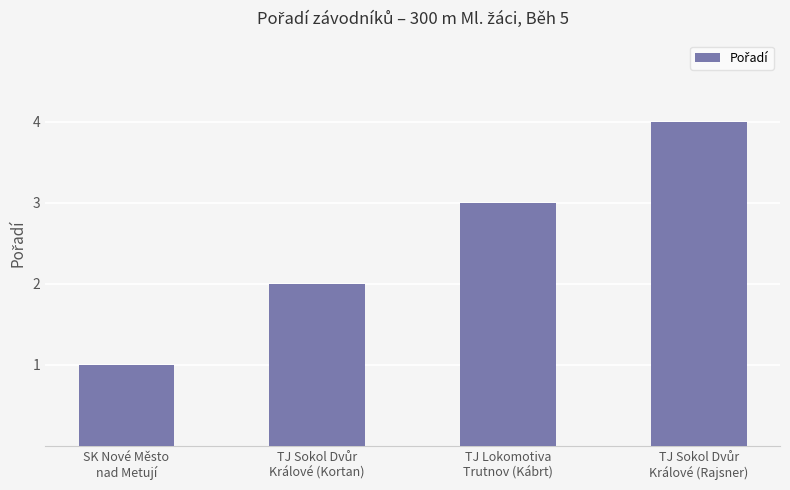

What is the greatest value displayed?

4